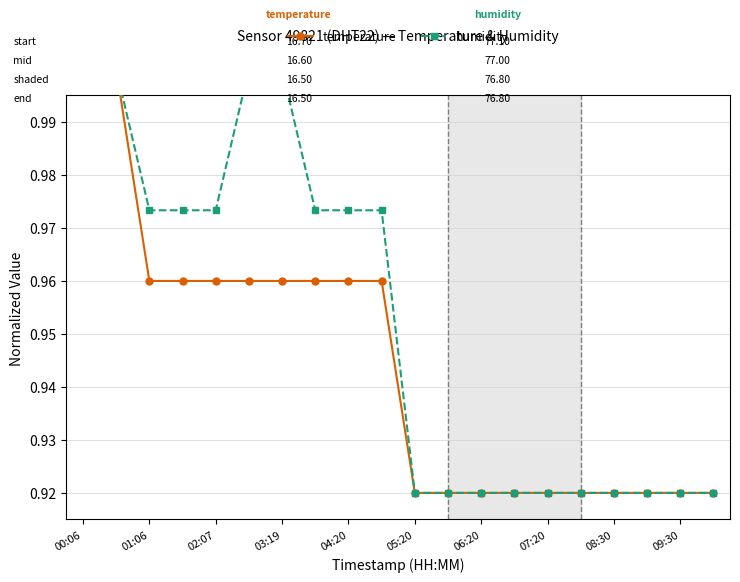

At which category does the chart reach its minimum across all series?

05:20